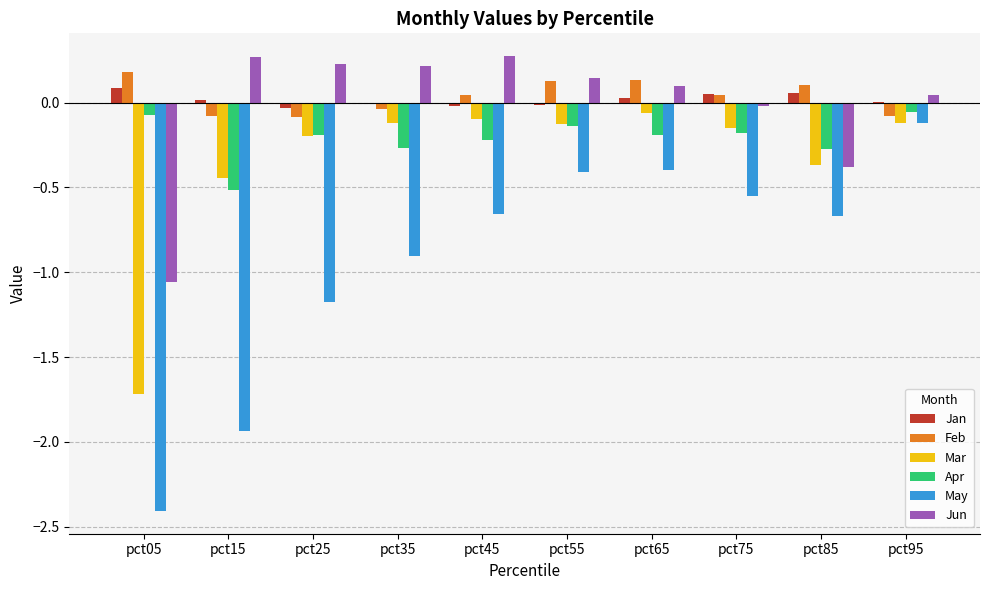

Are the bars grouped side by side (vs. stacked)?

Yes